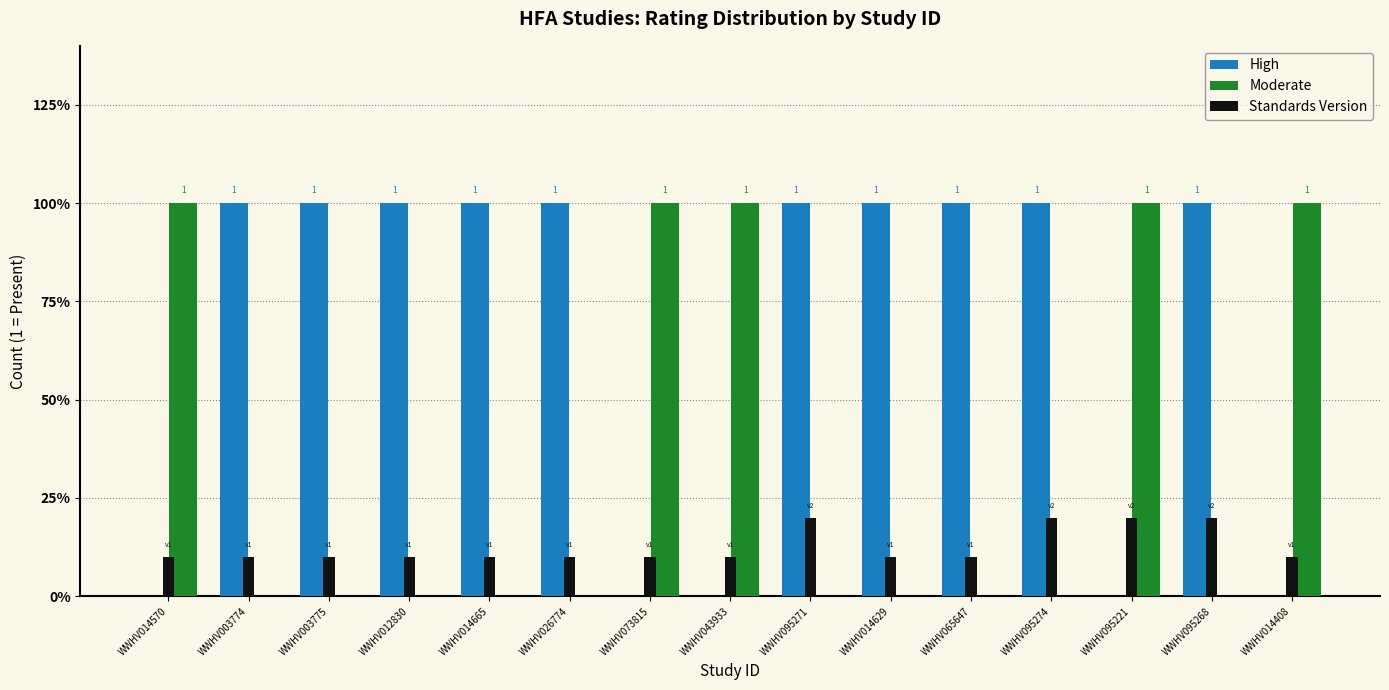

What are all the series names shown in the legend?

High, Moderate, Standards Version